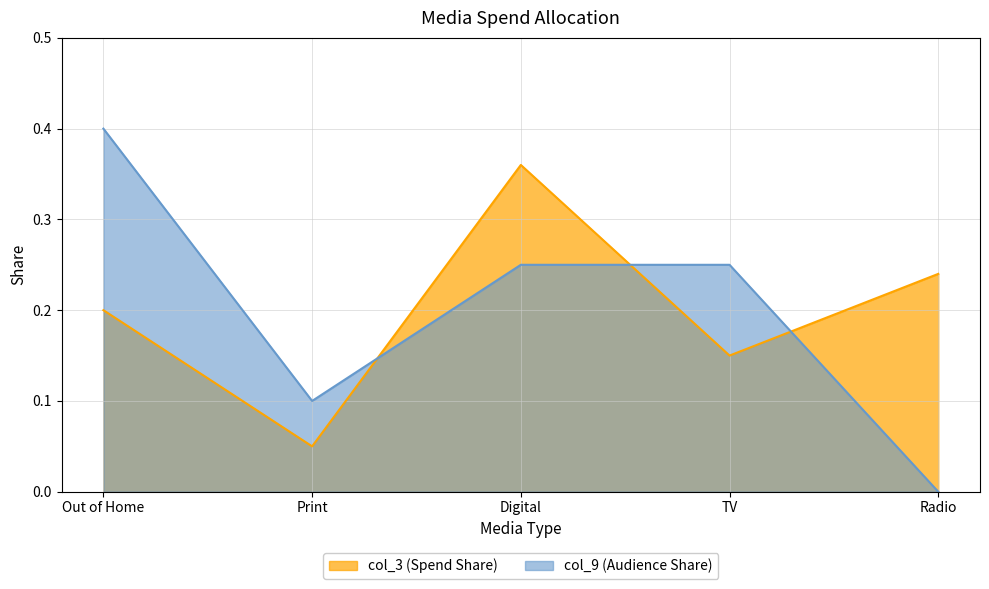

Which has a higher value, TV or Out of Home?

Out of Home